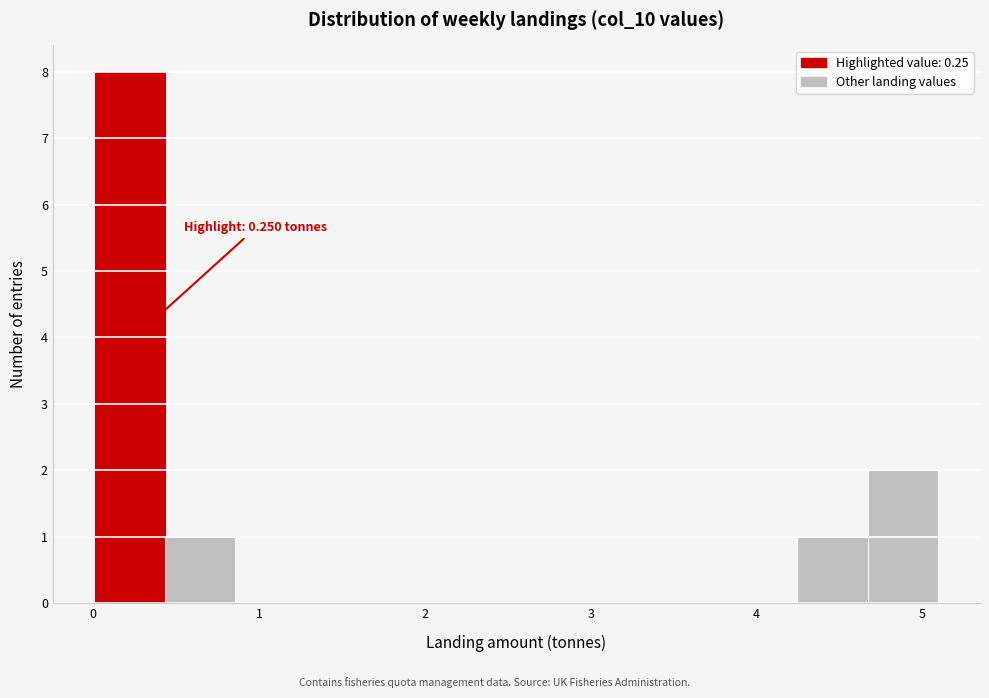

Which range on the x-axis has the tallest bar?

0.0 to 0.4